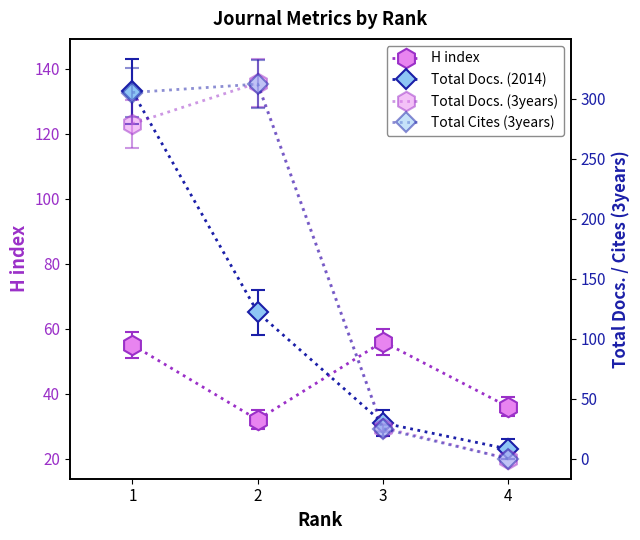

Reading left to right, list all the values displayed in this chart.

H index: 1=55	2=32	3=56	4=36
Total Docs. (2014): 1=133	2=65	3=31	4=23
Total Docs. (3years): 1=279	2=313	3=26	4=0
Total Cites (3years): 1=305	2=312	3=25	4=0